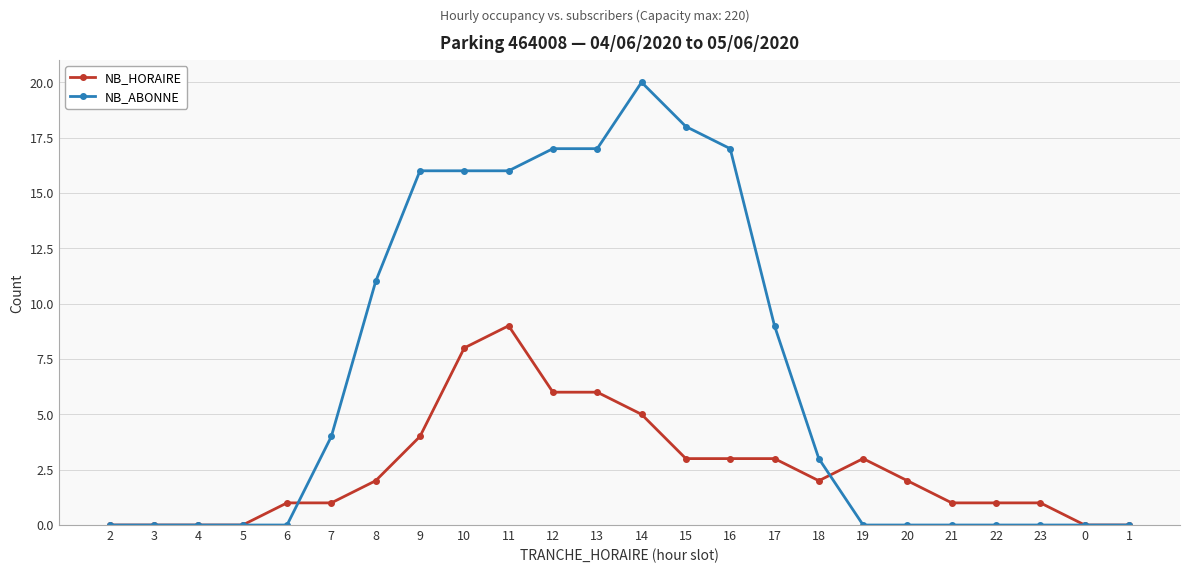

What position from the left is 18?

17